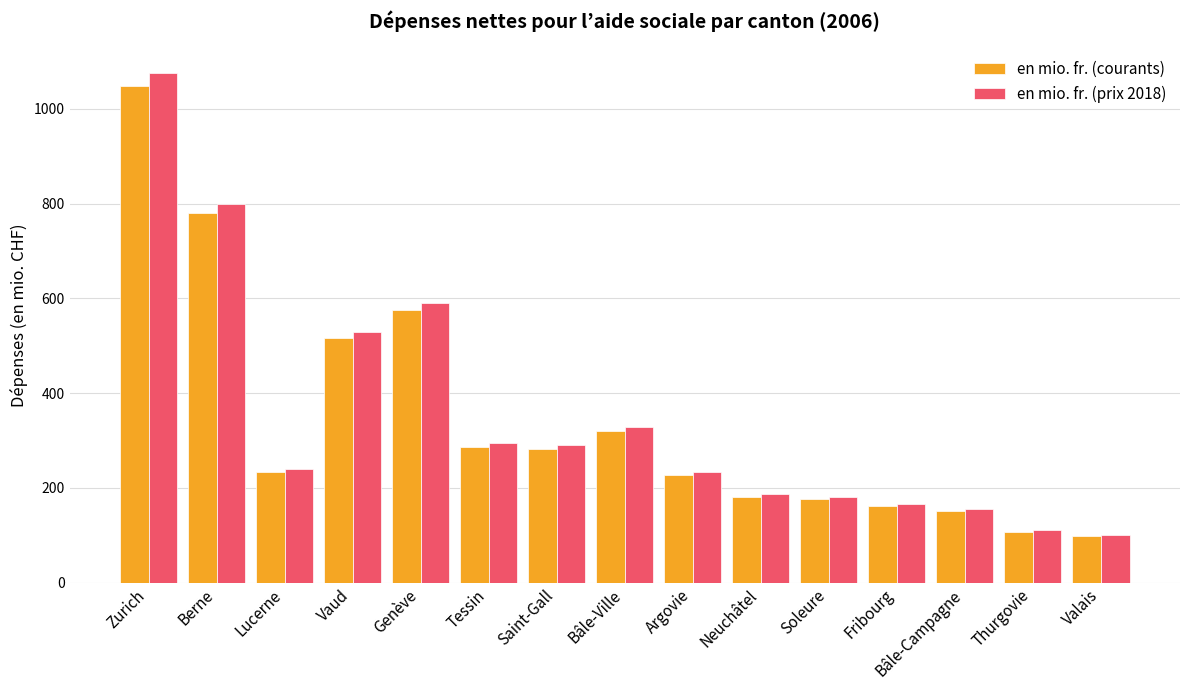

What is the spread (max minus min) of values at Lucerne?

6.1